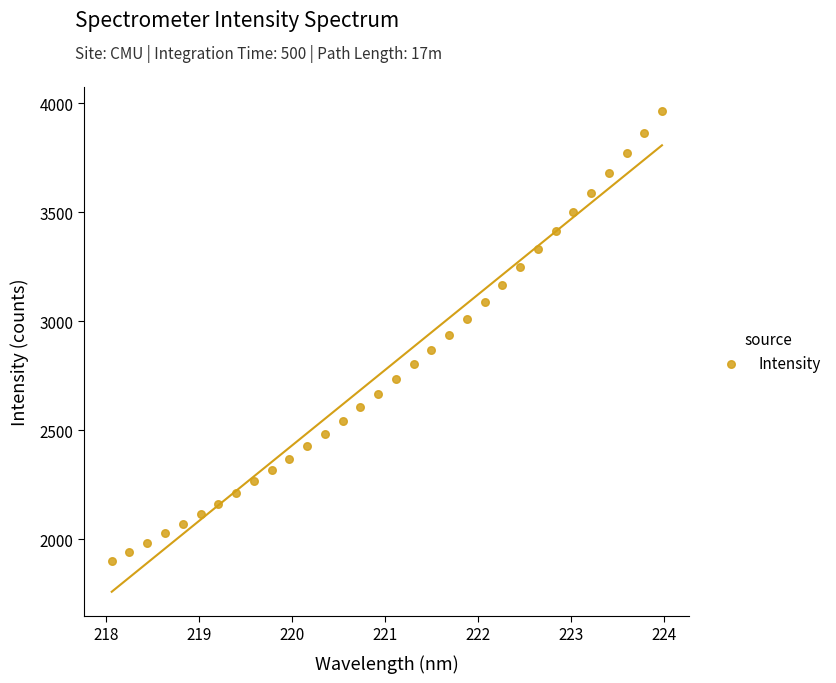

What is the range of Y values (max minus min)?

2062.1